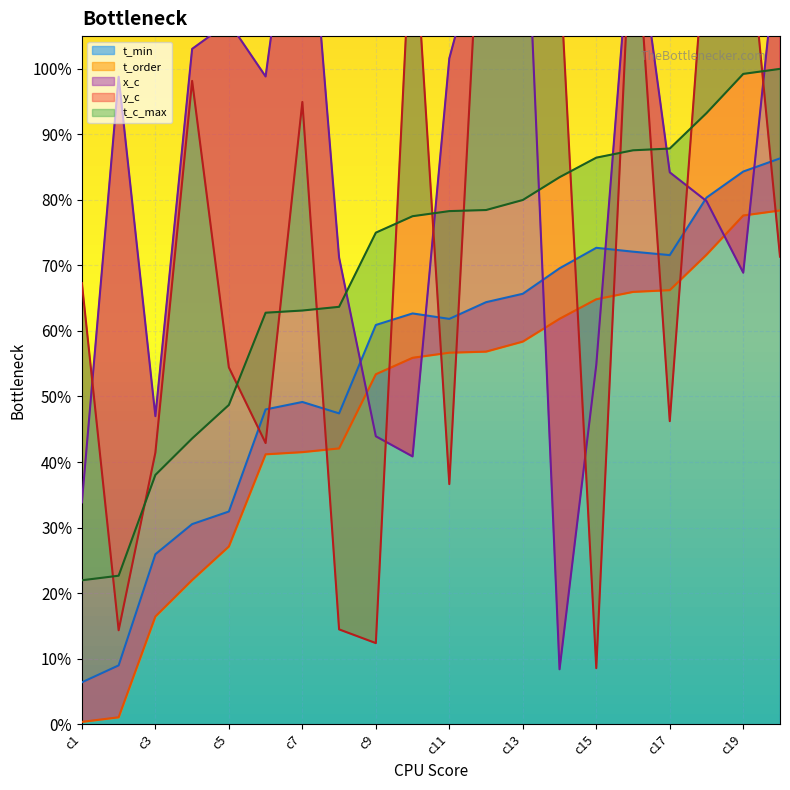

What is the maximum value shown in the chart?

1.4